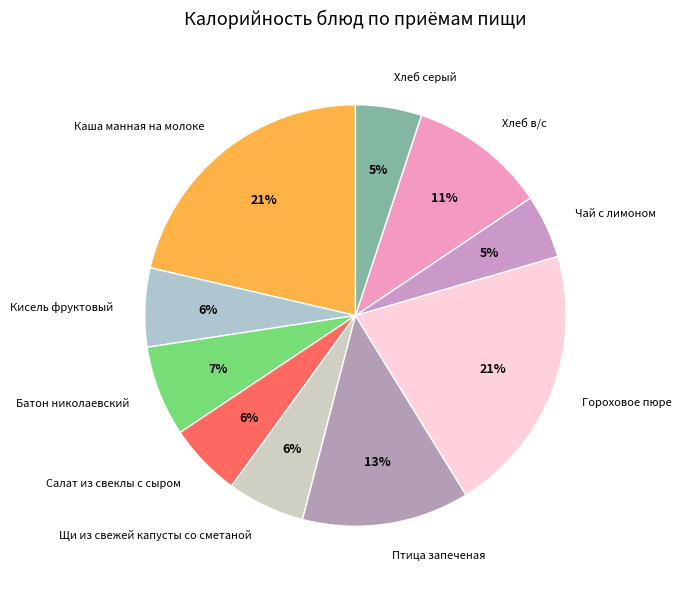

Which has a higher value, Щи из свежей капусты со сметаной or Гороховое пюре?

Гороховое пюре